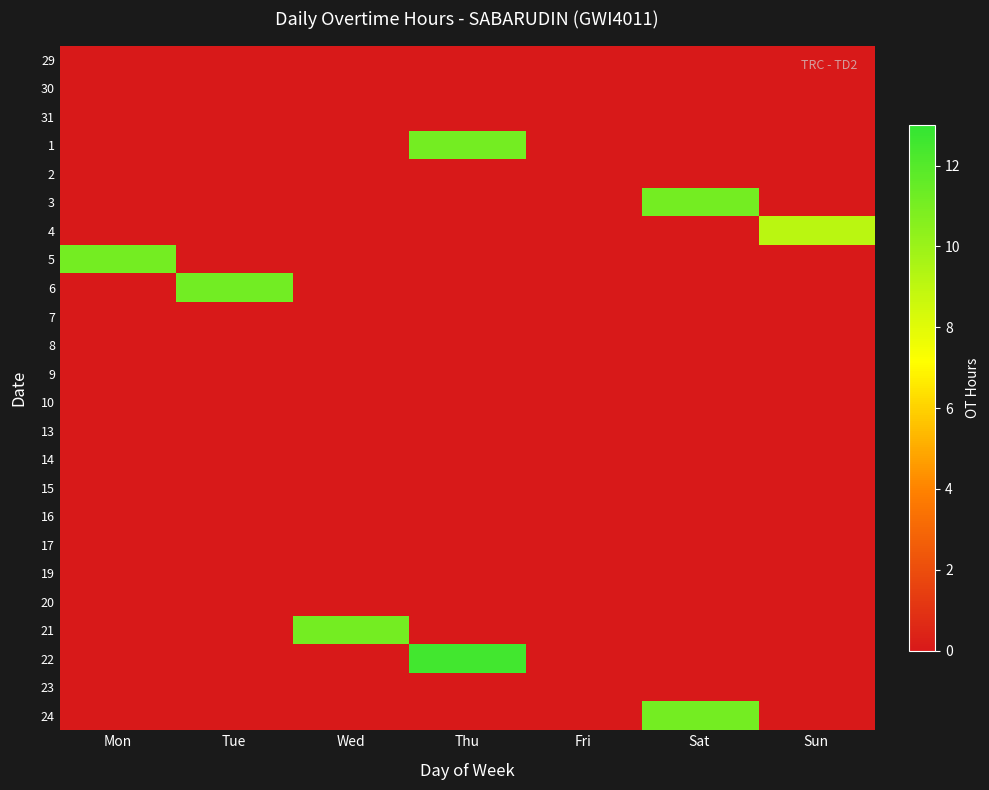

At how many categories does at least one series exceed 7?

6